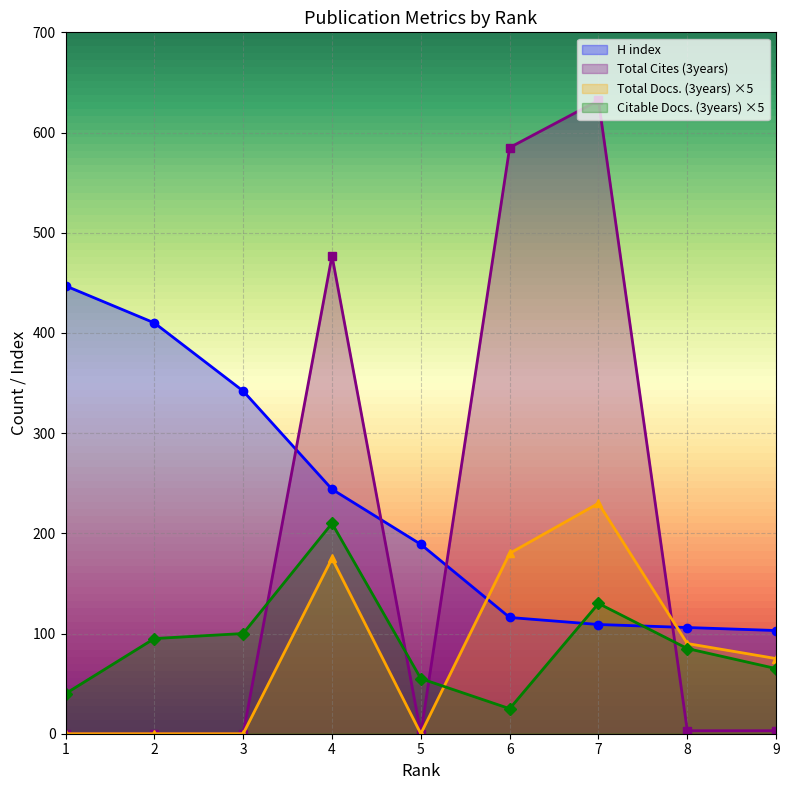

The Citable Docs. (3years) series shows 100 at 3. True or false?

True